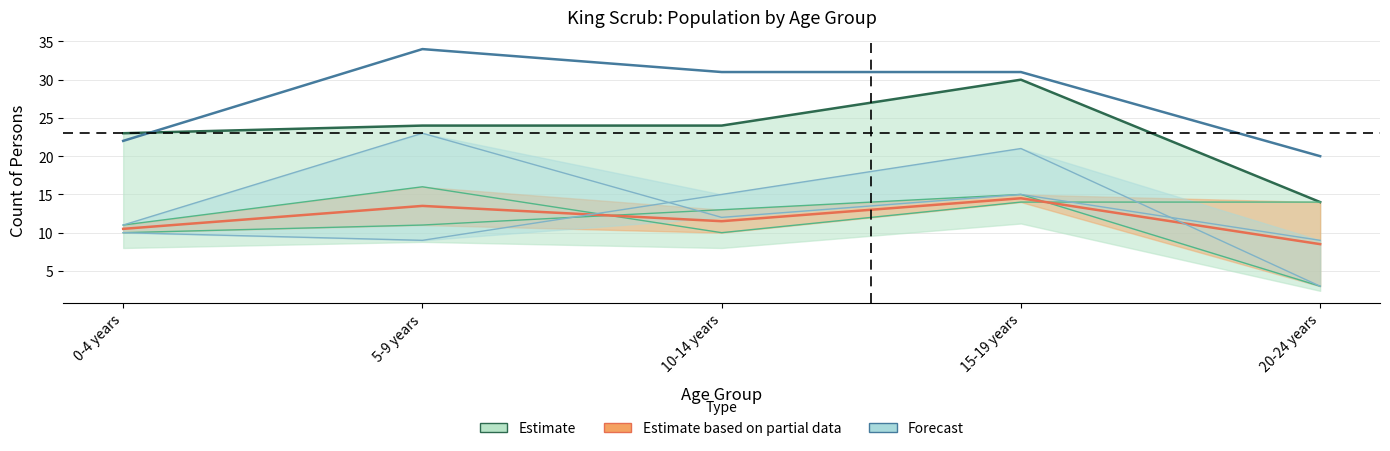

What is the total value across all series at 10-14 years?

105